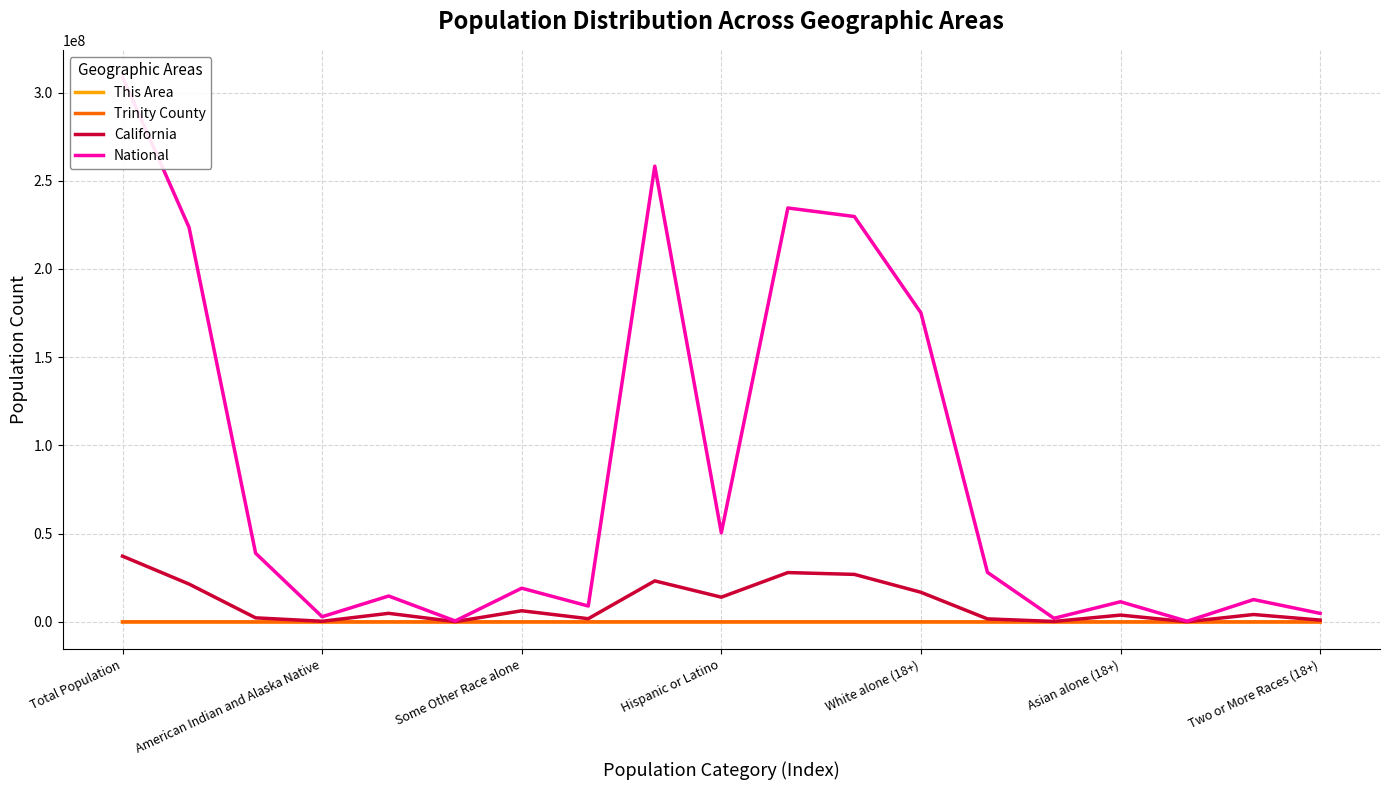

How many lines are shown in the chart?

4